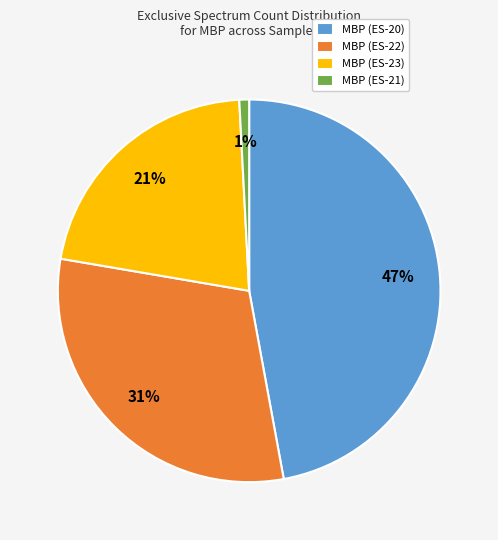

Is the sum of MBP (ES-23) and MBP (ES-22) greater than half?

Yes